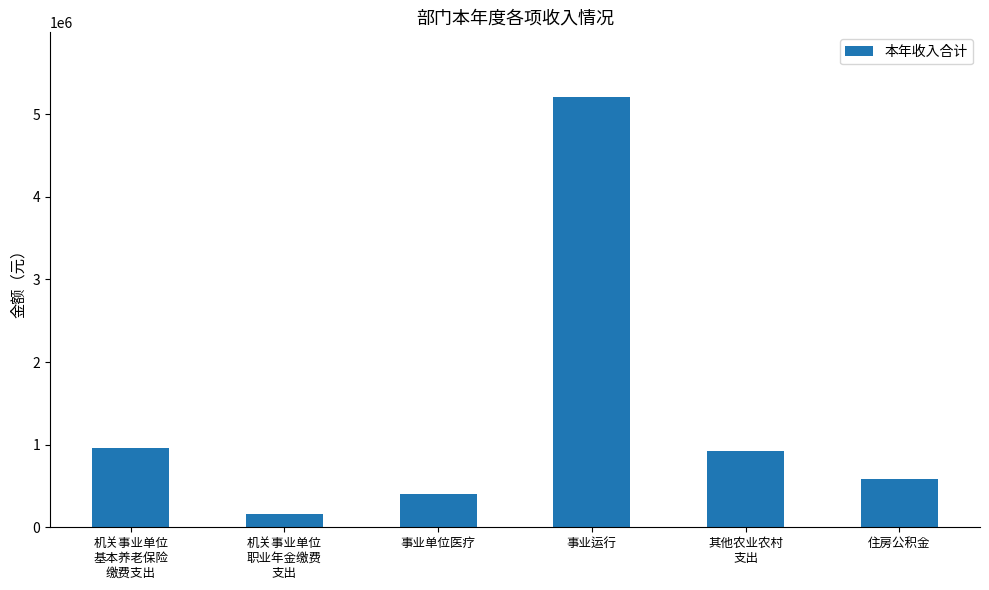

True or false: the data shows 3576398.6 at 事业运行.

False